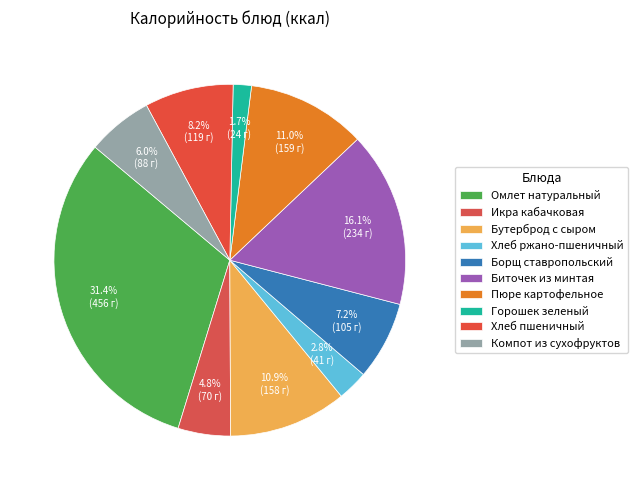

Count the number of slices in the pie.

10